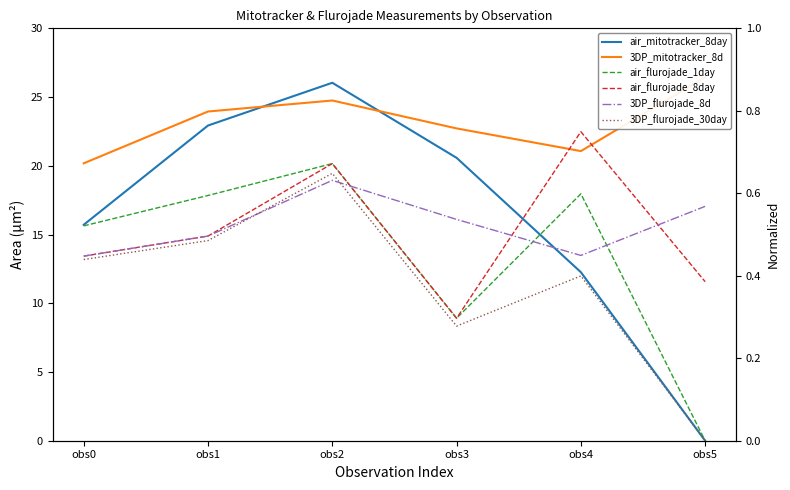

True or false: air_mitotracker_8day has more than 2 points higher than both neighbors.

False